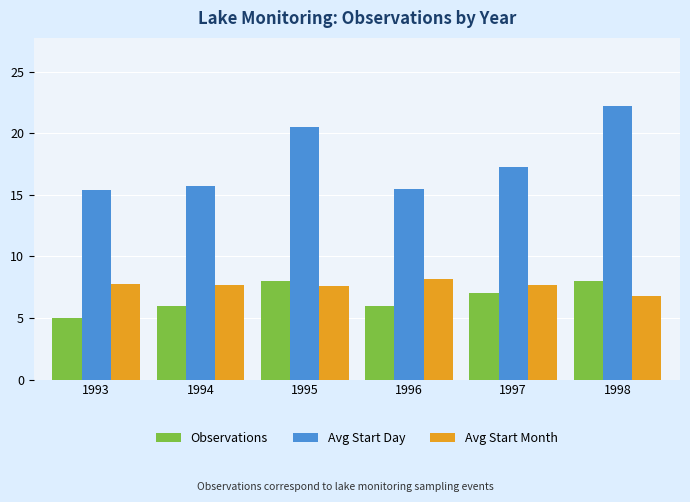

What is the difference between the highest and lowest values at 1998?

15.4